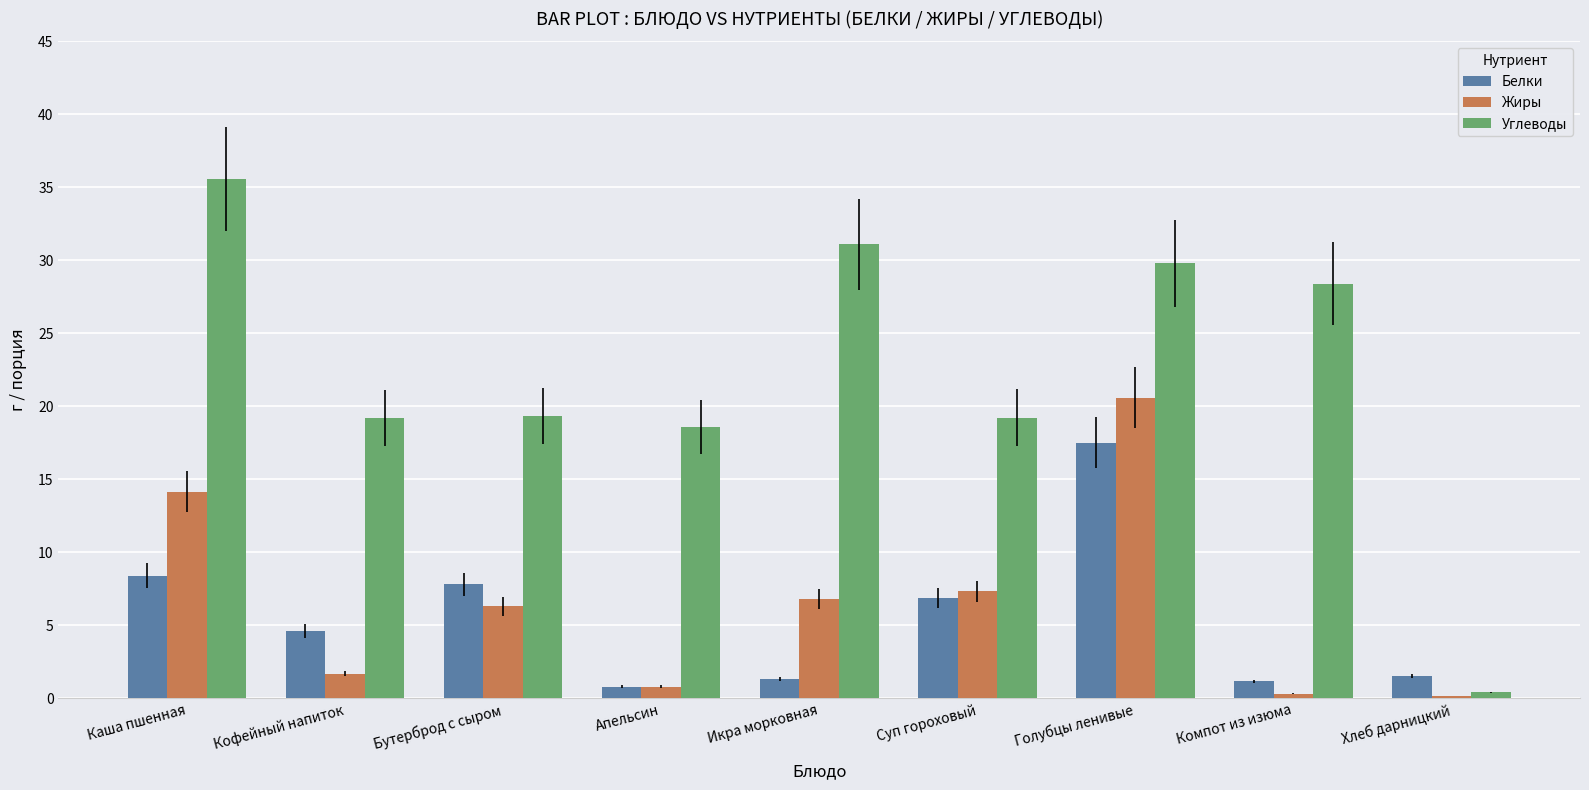

Which series has the largest total across all categories?

Углеводы